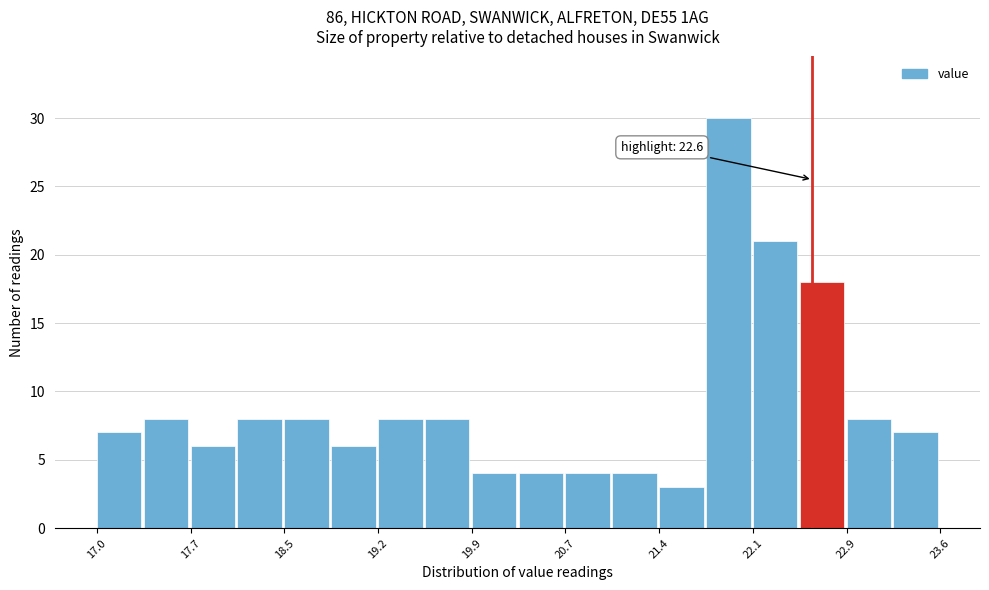

Read against the x-axis, roughly where is the centre of the tallest bar?

21.9